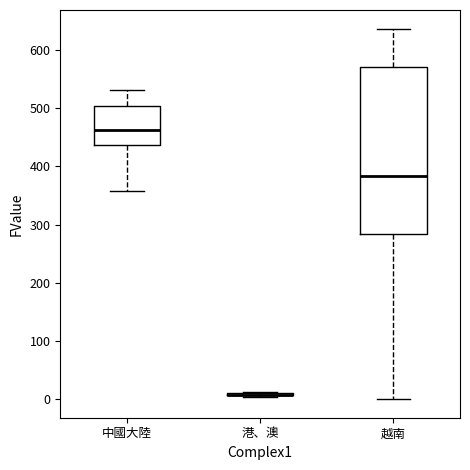

Reading left to right, read every box against the y-axis: the position of its median line, the range the box covers, and the ends of its whiskers. The values are not printed on the chart, so give them approximately, as read against the axis.

中國大陸: median 460, box 440 to 500, whiskers 360 to 530
港、澳: box collapsed to a line at 10, whiskers 0 to 10
越南: median 380, box 280 to 570, whiskers 0 to 640